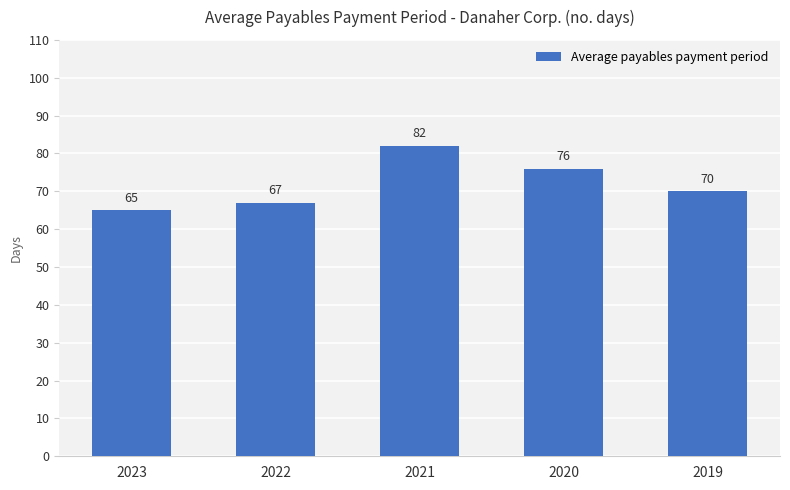

What is the sum of the values at 2022 and 2023?

132